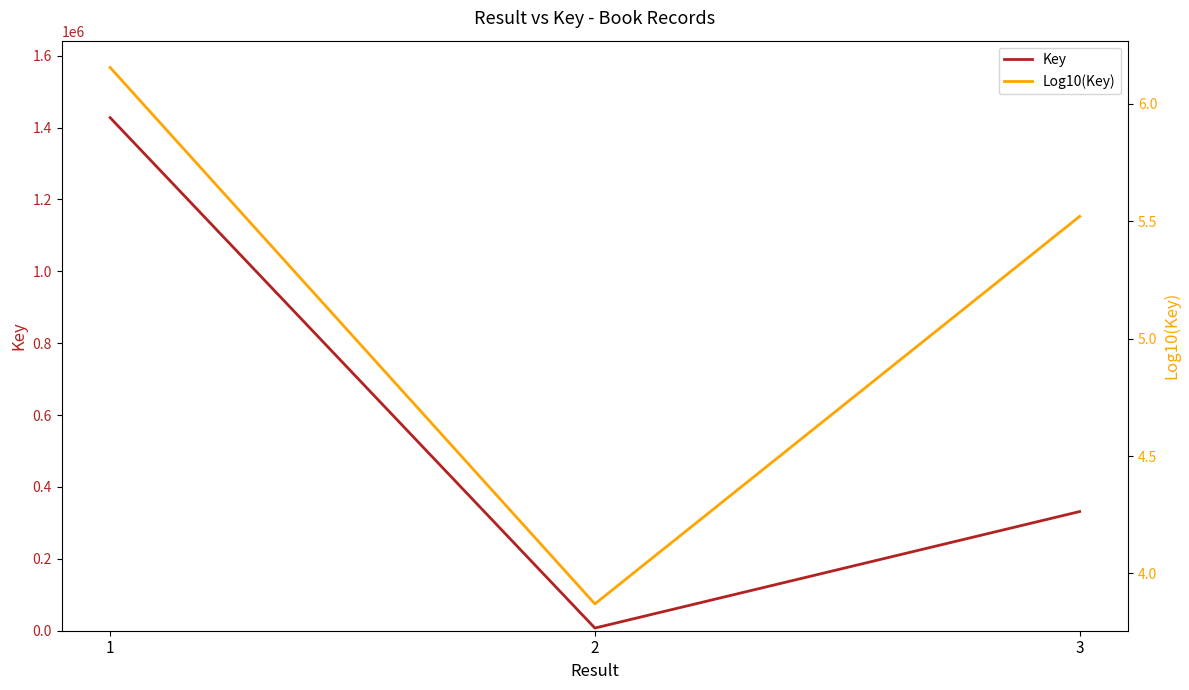

What is the value of the Key point at the 2nd from the left?

7417.0